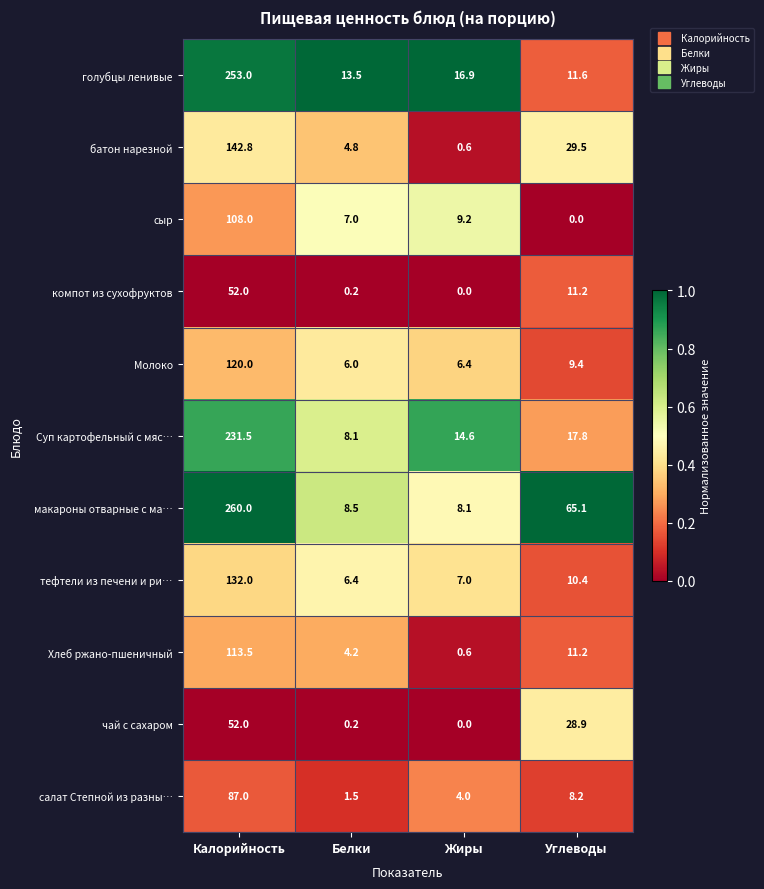

What is the lowest value of the Суп картофельный с мяс… series?

8.1